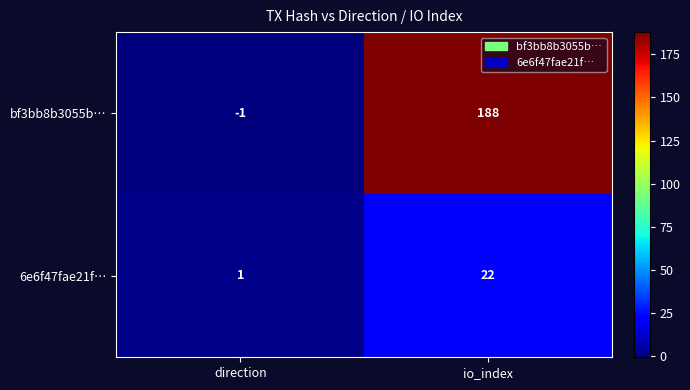

What is the greatest value displayed?

188